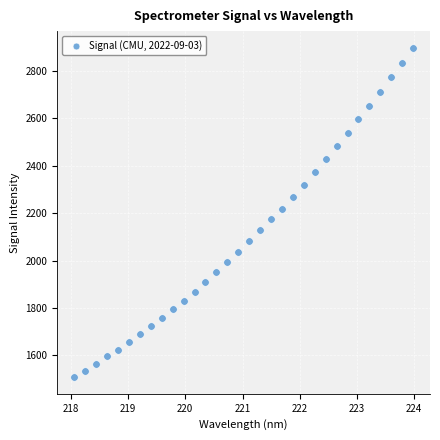

What is the range of Y values (max minus min)?

1390.1